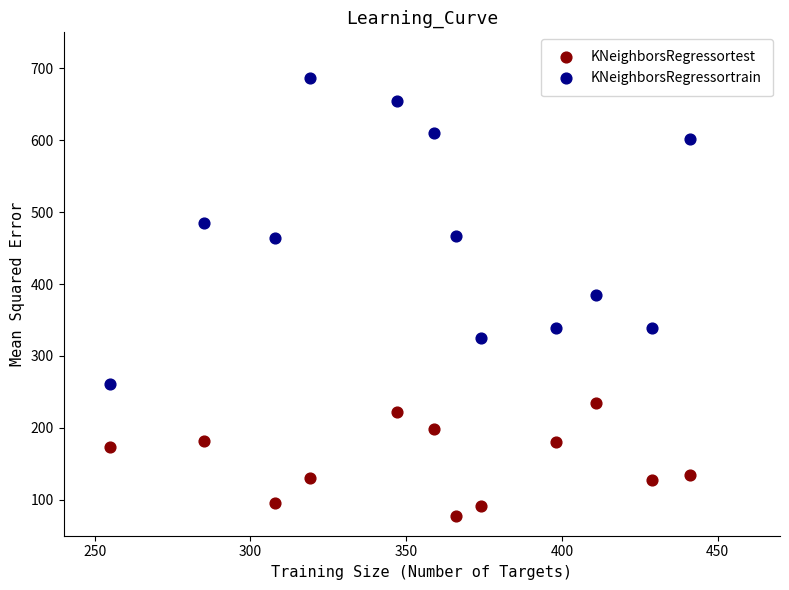

What are all the series names shown in the legend?

KNeighborsRegressortest, KNeighborsRegressortrain